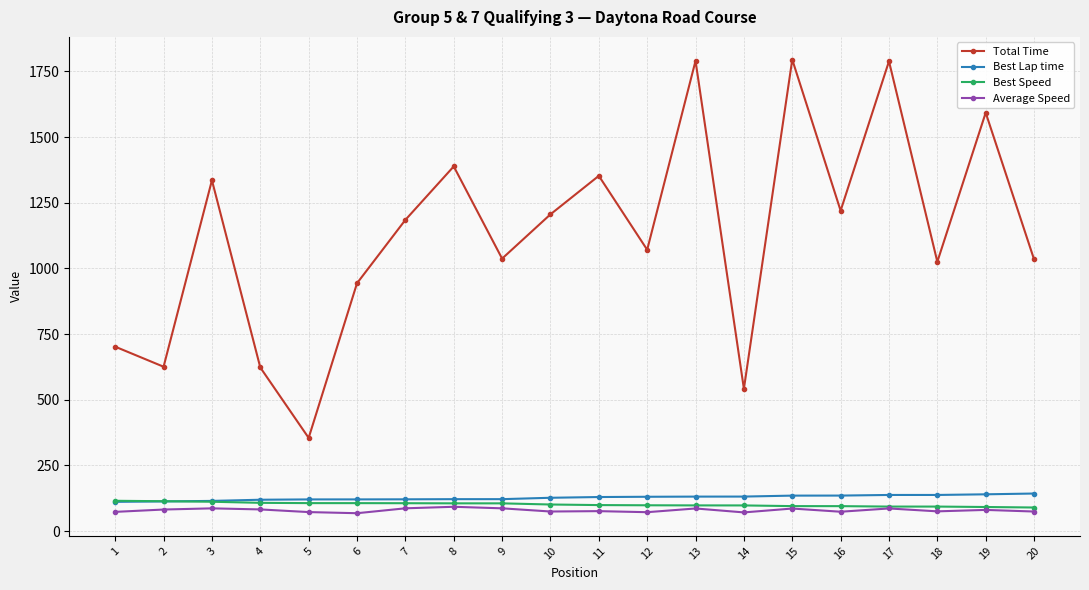

Rank the series by their maximum value, from highest to lowest.

Total Time, Best Lap time, Best Speed, Average Speed